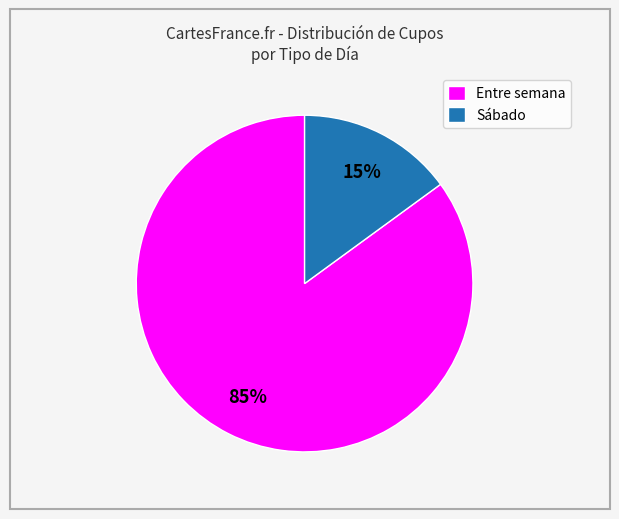

Which category has the smallest portion of the pie?

Sábado